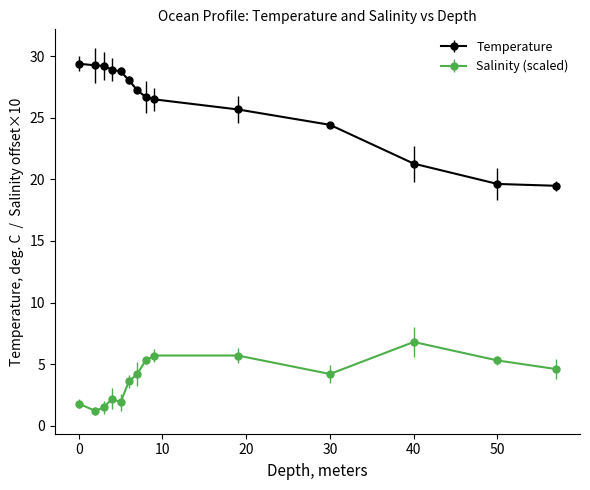

Rank the series by their average value, from highest to lowest.

Temperature, Salinity (scaled)